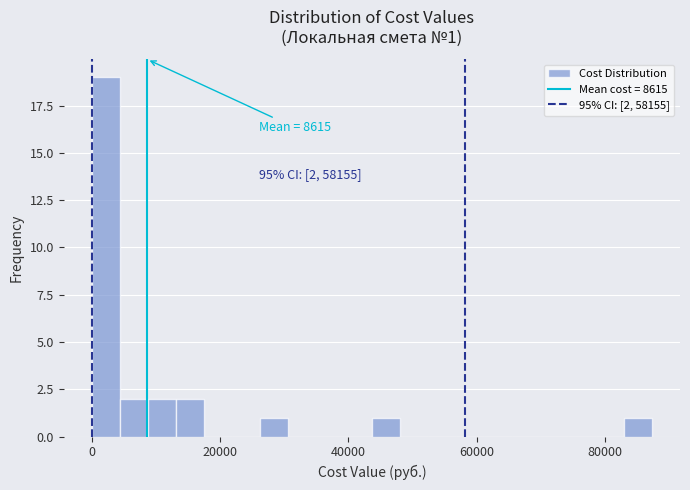

Around what value on the x-axis is the tallest bar? Give the approximate position of its centre, as read against the axis.

2000